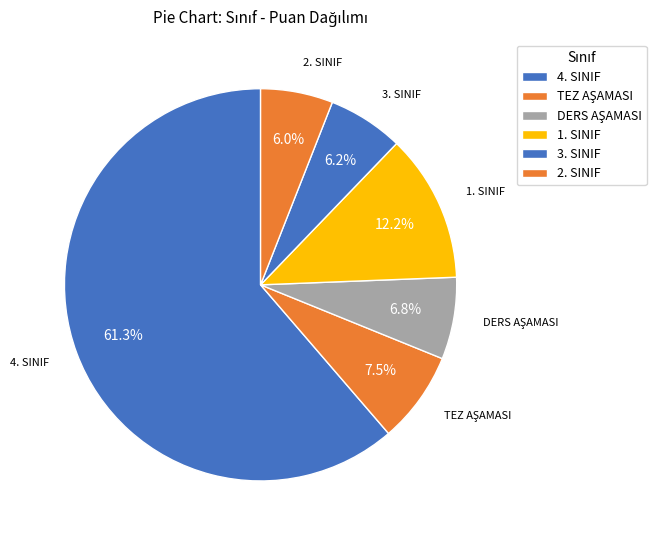

Count the number of slices in the pie.

6